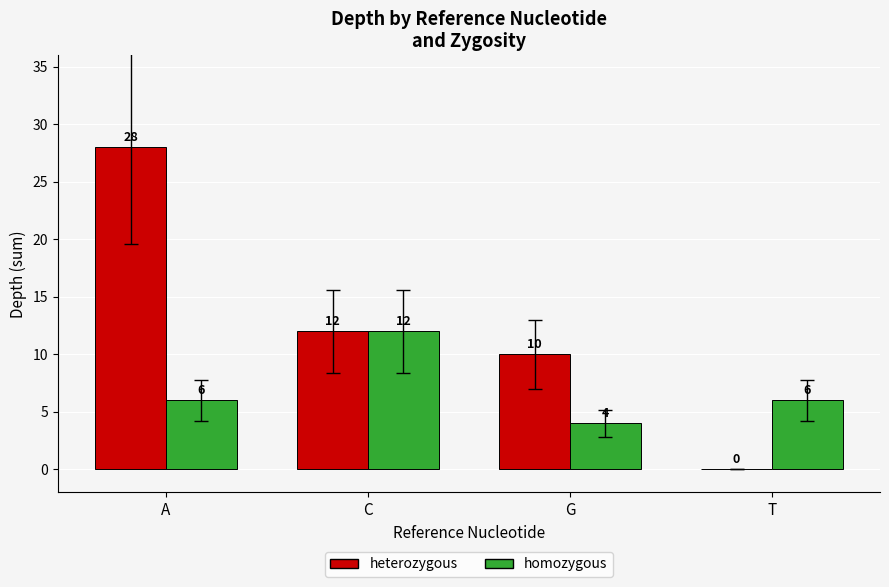

True or false: homozygous has a value of 6 at G.

False